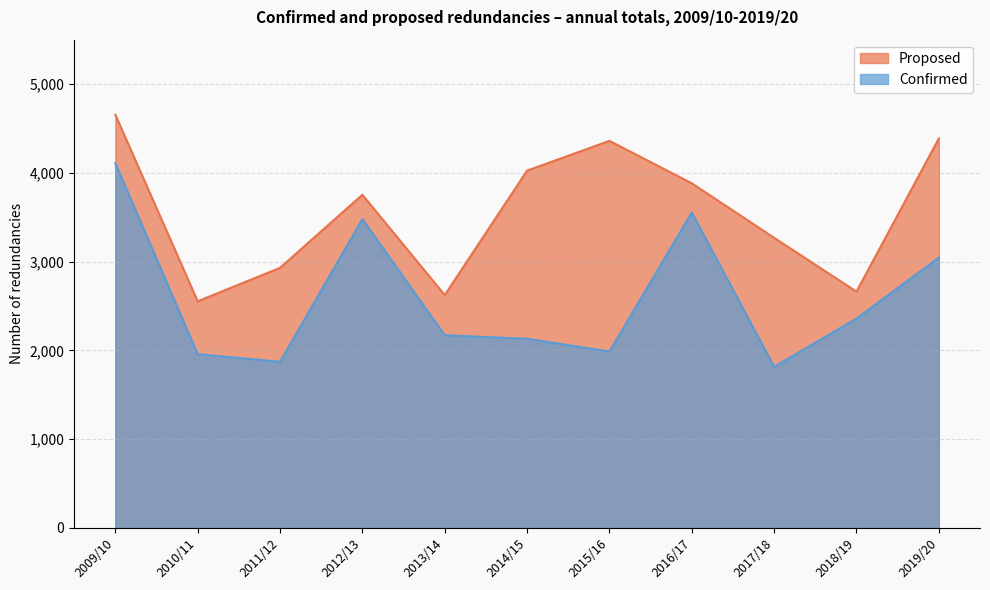

Reading left to right, extract all data points from this chart.

Proposed: 4654	2553	2930	3753	2623	4025	4360	3882	3268	2662	4387
Confirmed: 4108	1958	1872	3479	2171	2131	1987	3553	1815	2359	3045